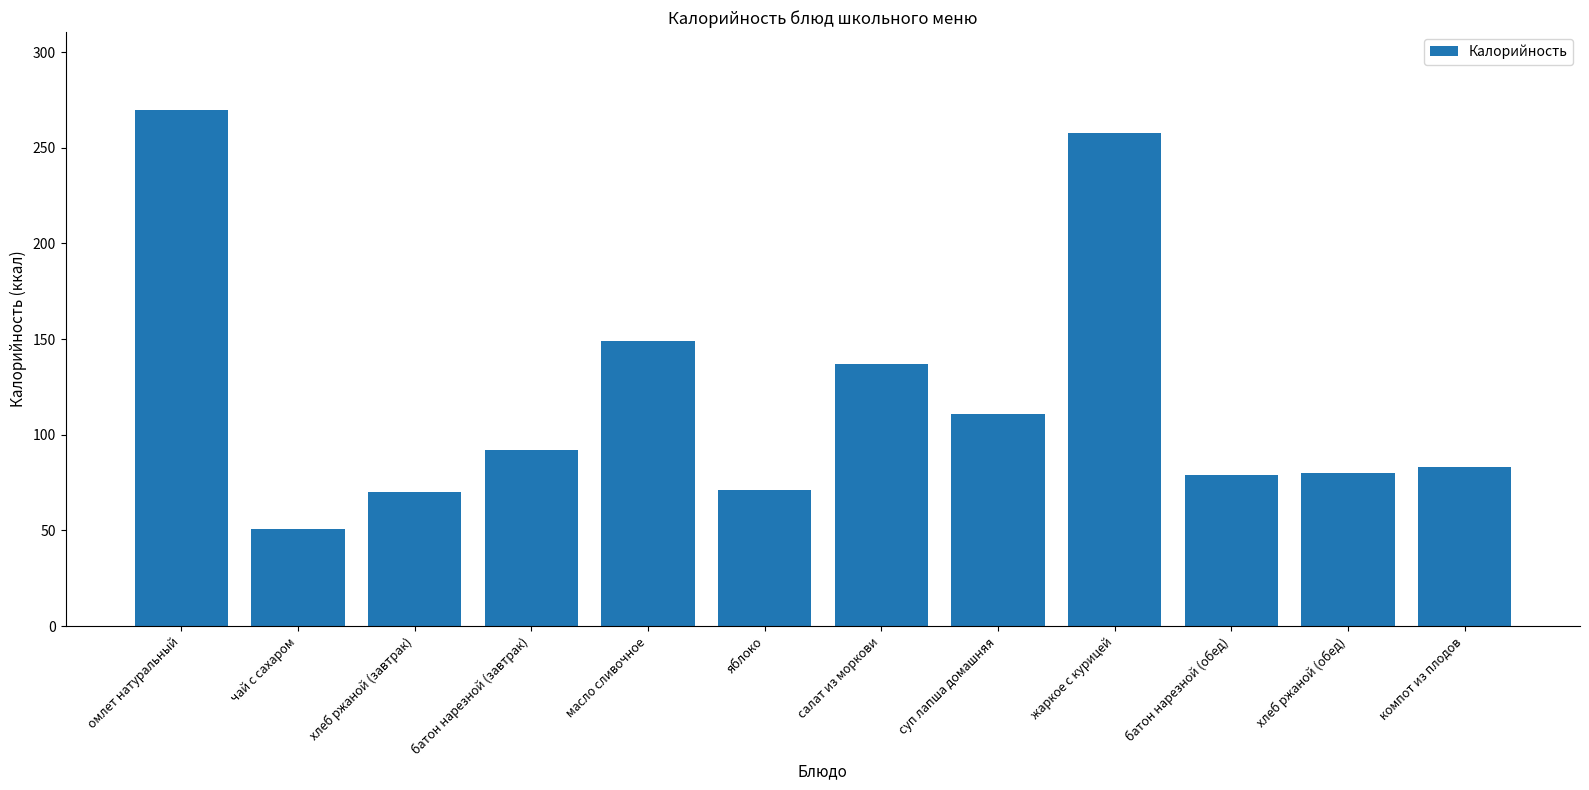

Which label corresponds to the smallest value in the chart?

чай с сахаром